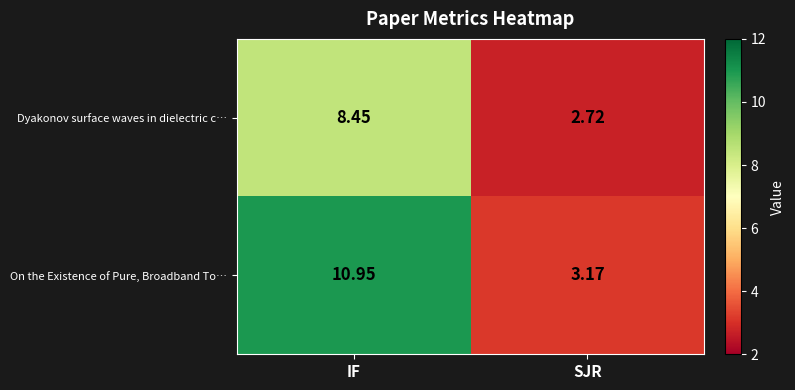

Which category has the lowest value in the Dyakonov surface waves in dielectric c… series?

SJR